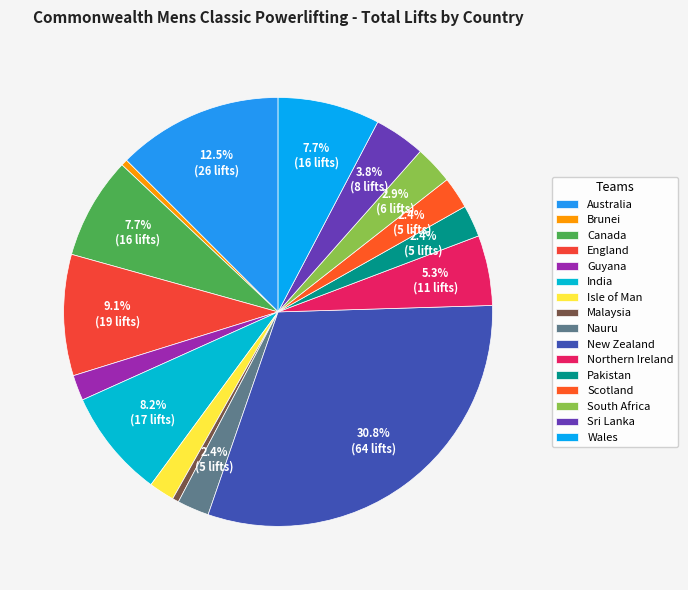

The Wales slice represents 1% of the pie. True or false?

False